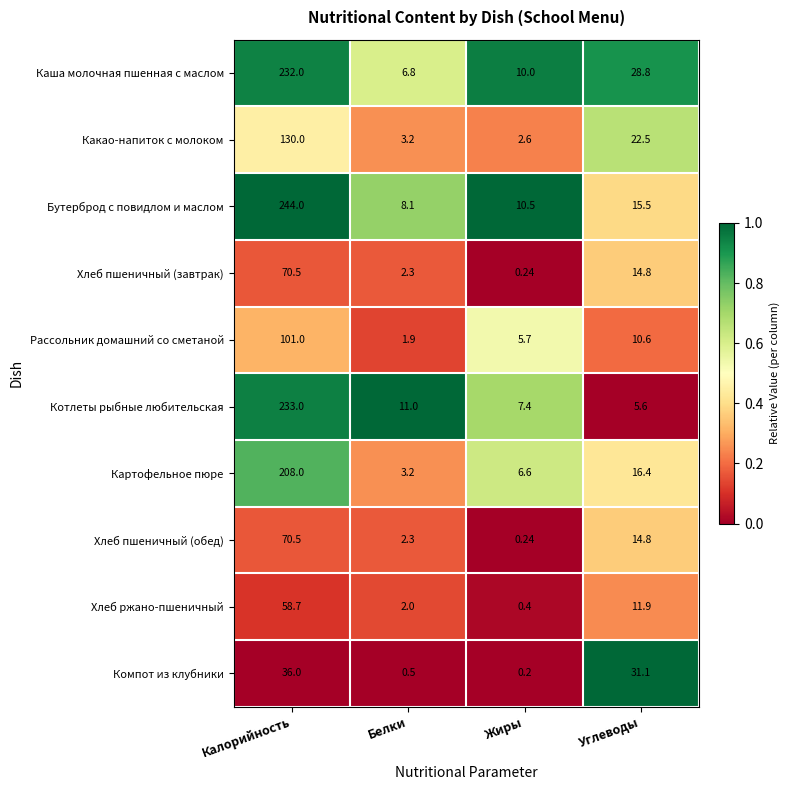

Where is Хлеб пшеничный (обед) nearest to the value 35?

Углеводы